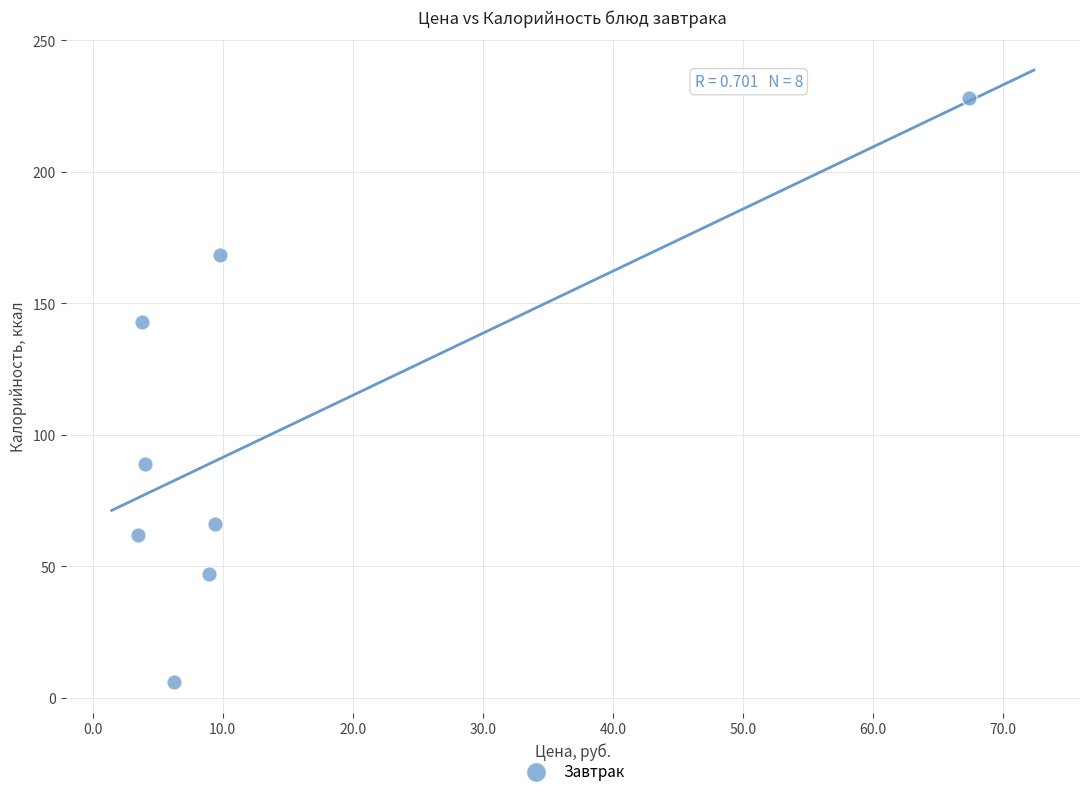

What is the range of Y values (max minus min)?

222.0